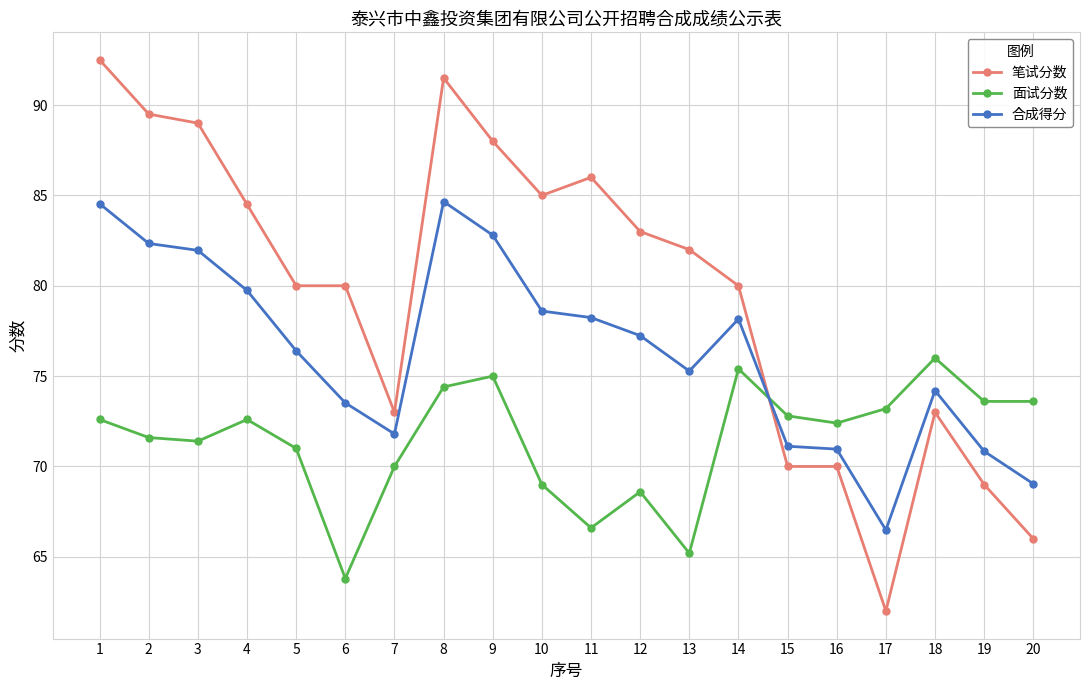

True or false: 面试分数 has more than 1 interior local peaks.

True